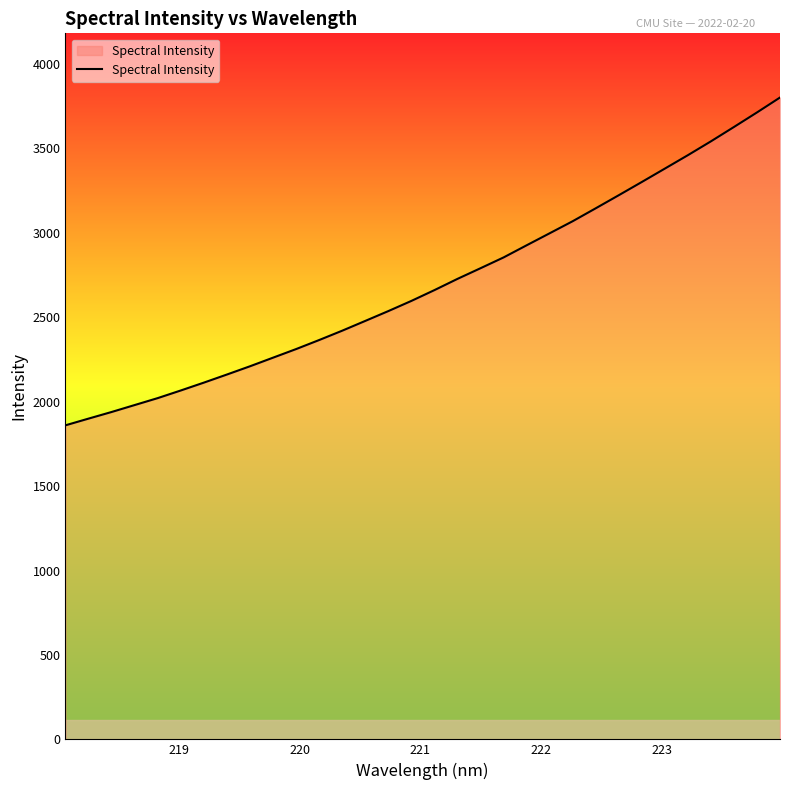

What is the difference between the maximum and minimum values?

1941.5